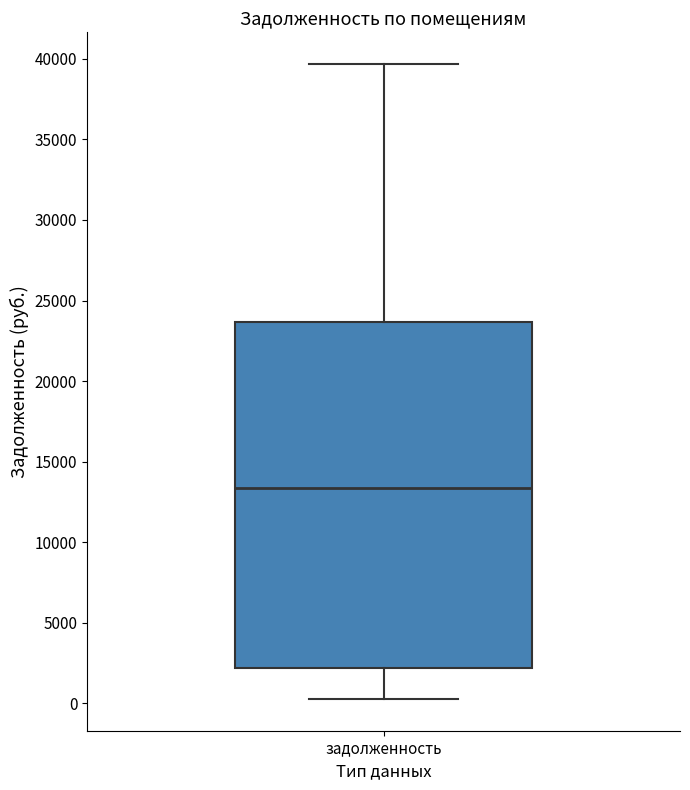

Transcribe this box plot: give where the median line is, the range the box spans, and where the two whiskers end, as read against the y-axis. The values are not printed on the chart, so give them approximately, as read against the axis.

median 13500, box 2000 to 23500, whiskers 500 to 39500